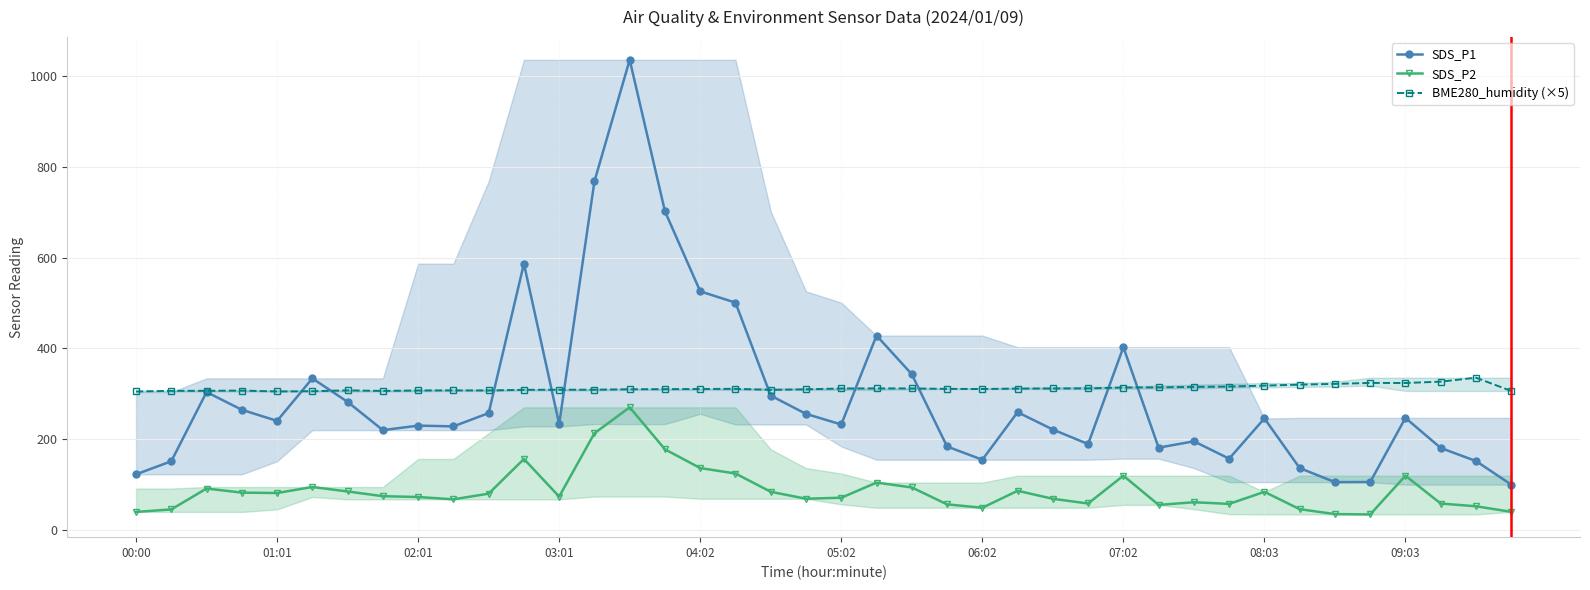

At which category does SDS_P1 reach its first local valley?

01:01